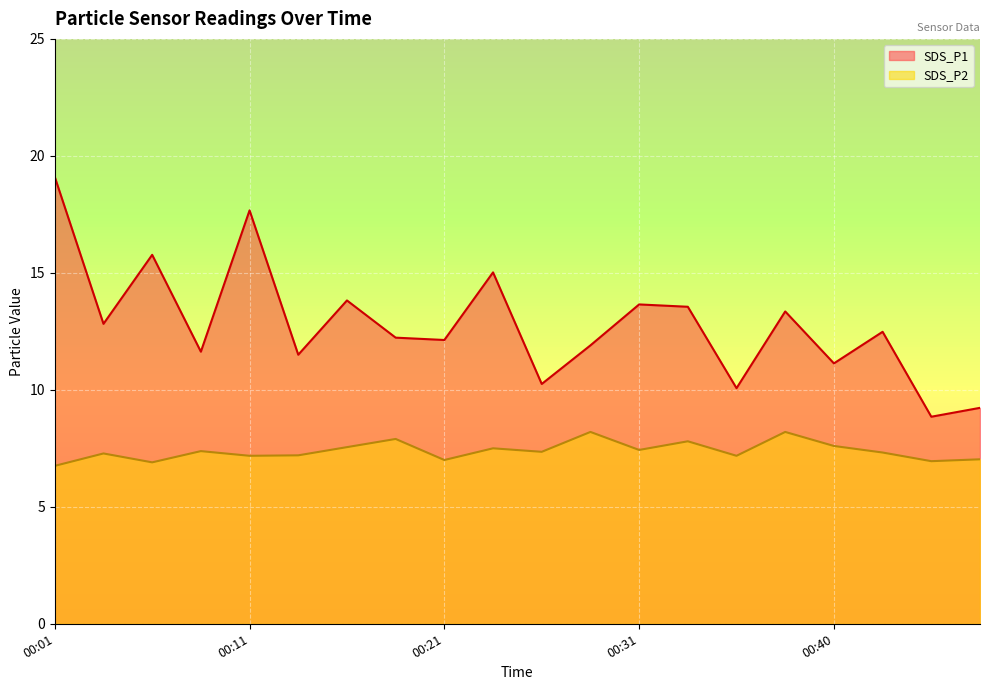

Is the value of SDS_P2 at 00:09 greater than the value of SDS_P1 at 00:18?

No